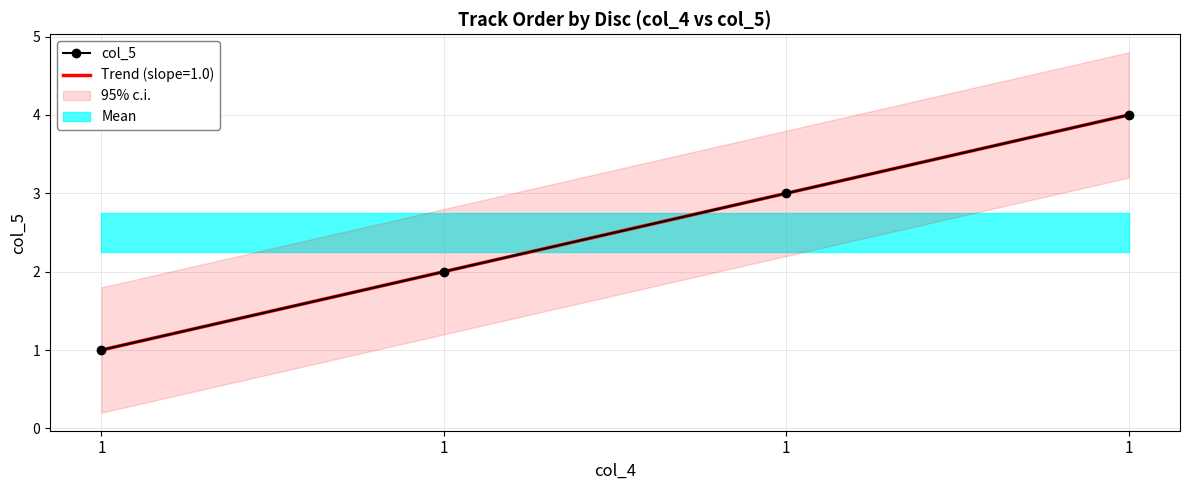

True or false: there are more than 0 points higher than both neighbors.

False